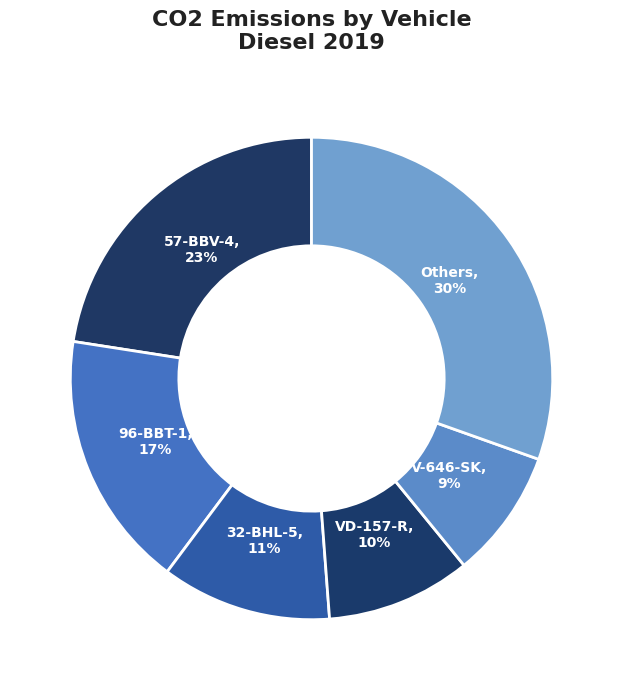

Count the number of slices in the pie.

6